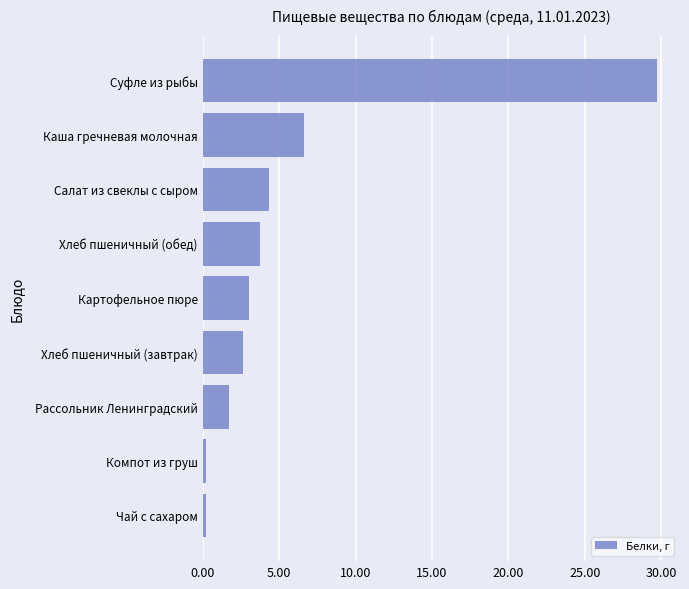

Where is the data nearest to the value 14?

Каша гречневая молочная